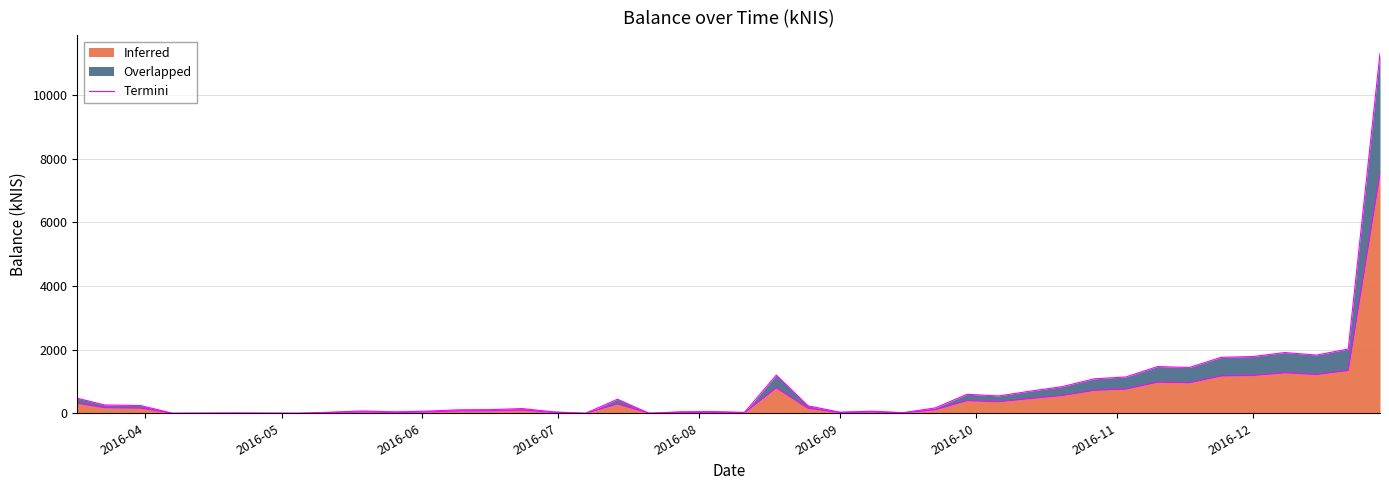

How many lines are shown in the chart?

1